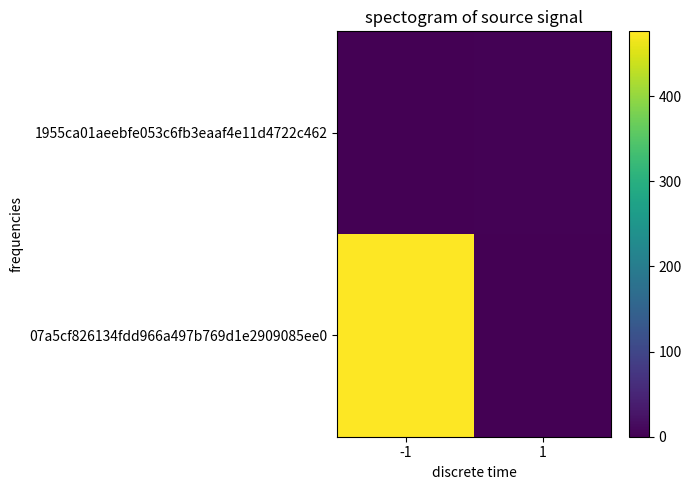

Which has a higher value, -1 or 1?

-1